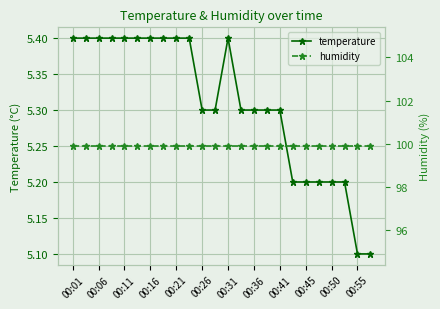

At which category does the chart reach its peak across all series?

00:01